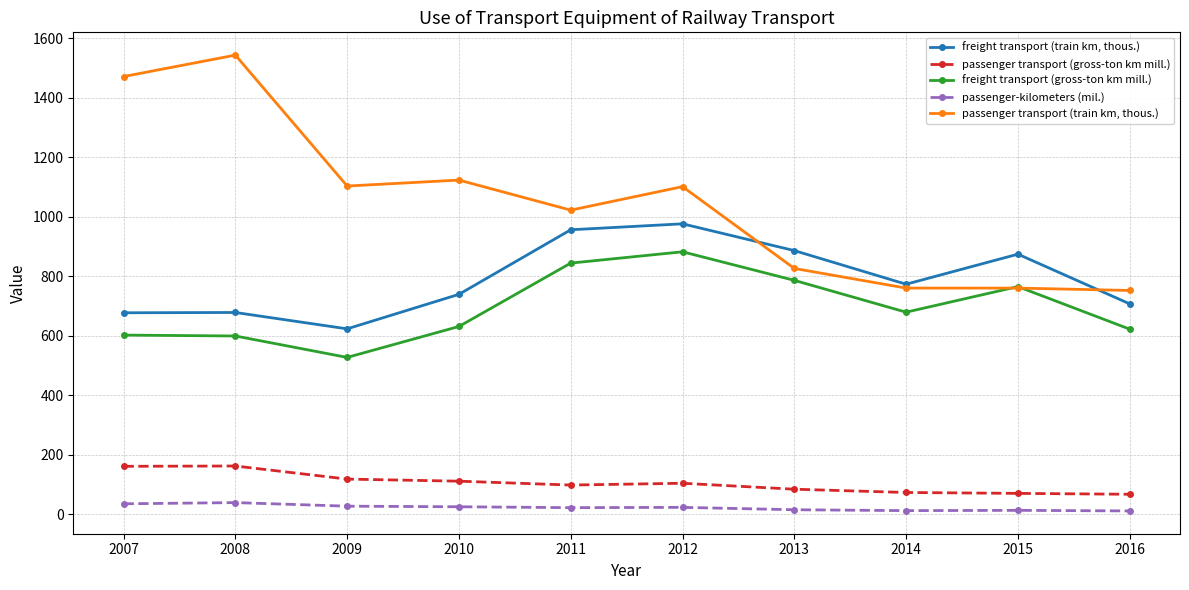

Read the passenger-kilometers (mil.) value at 2009, to the nearest 10.

30